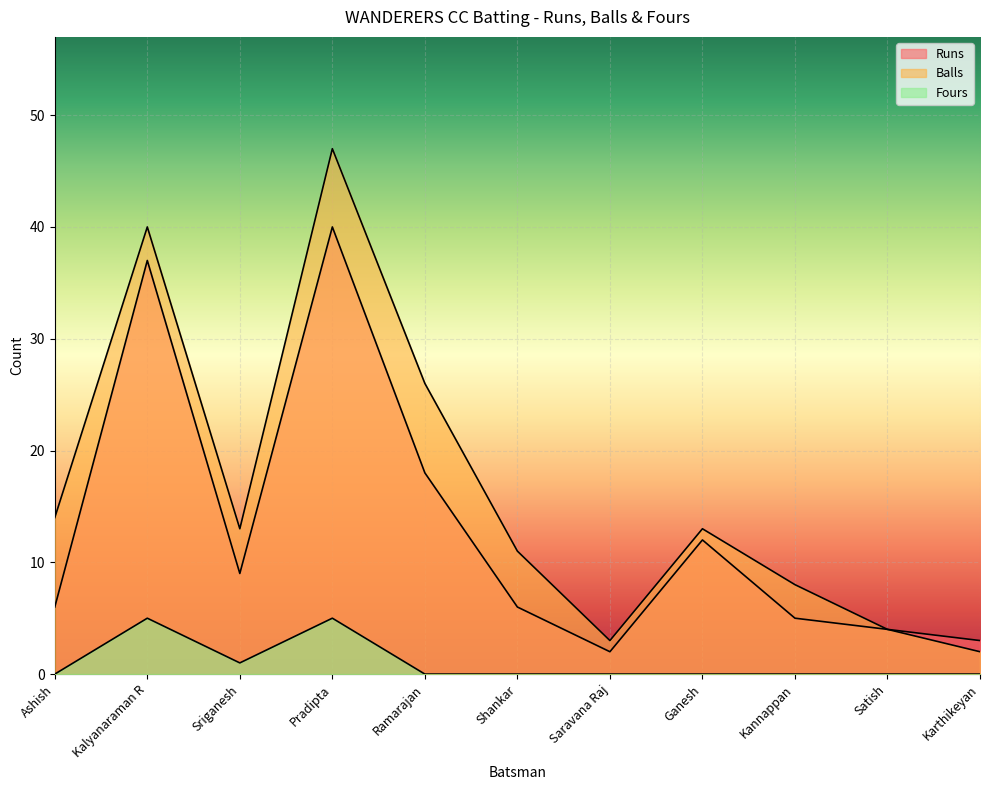

What are all the series names shown in the legend?

Runs, Balls, Fours